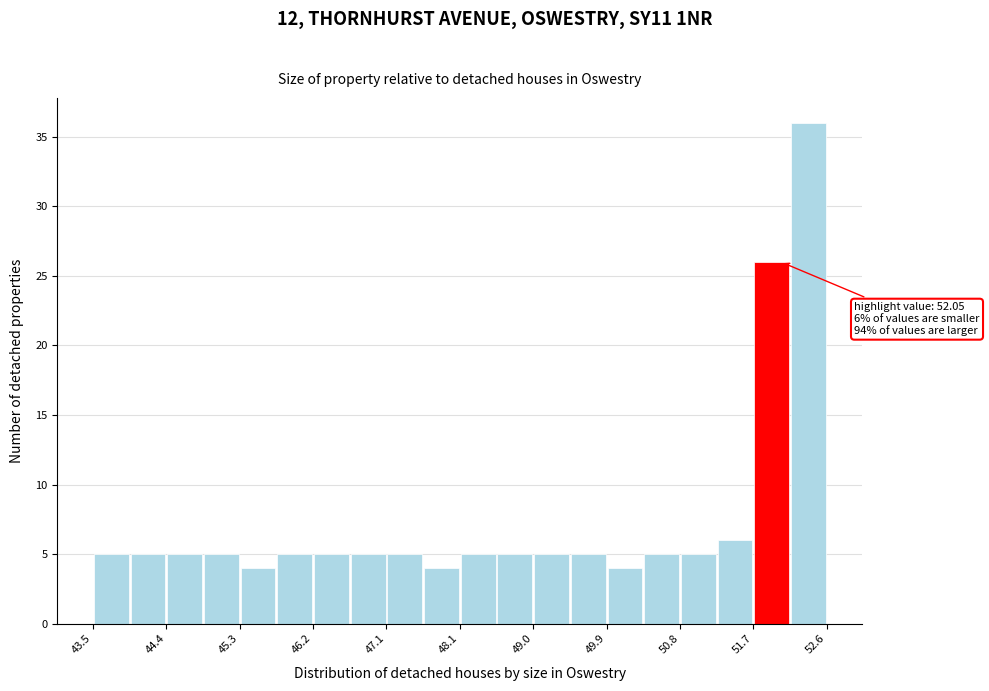

Which range on the x-axis has the tallest bar?

52.2 to 52.6